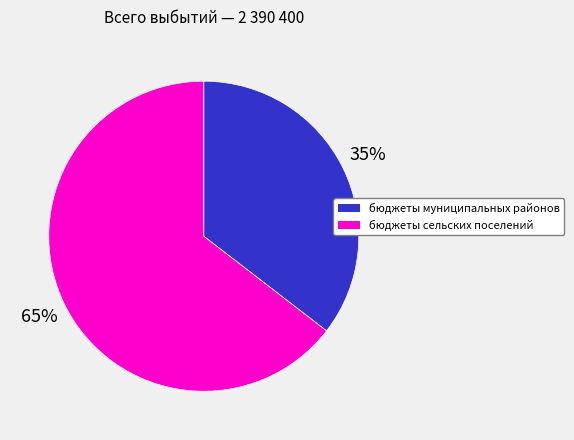

Which category accounts for the majority?

бюджеты сельских поселений